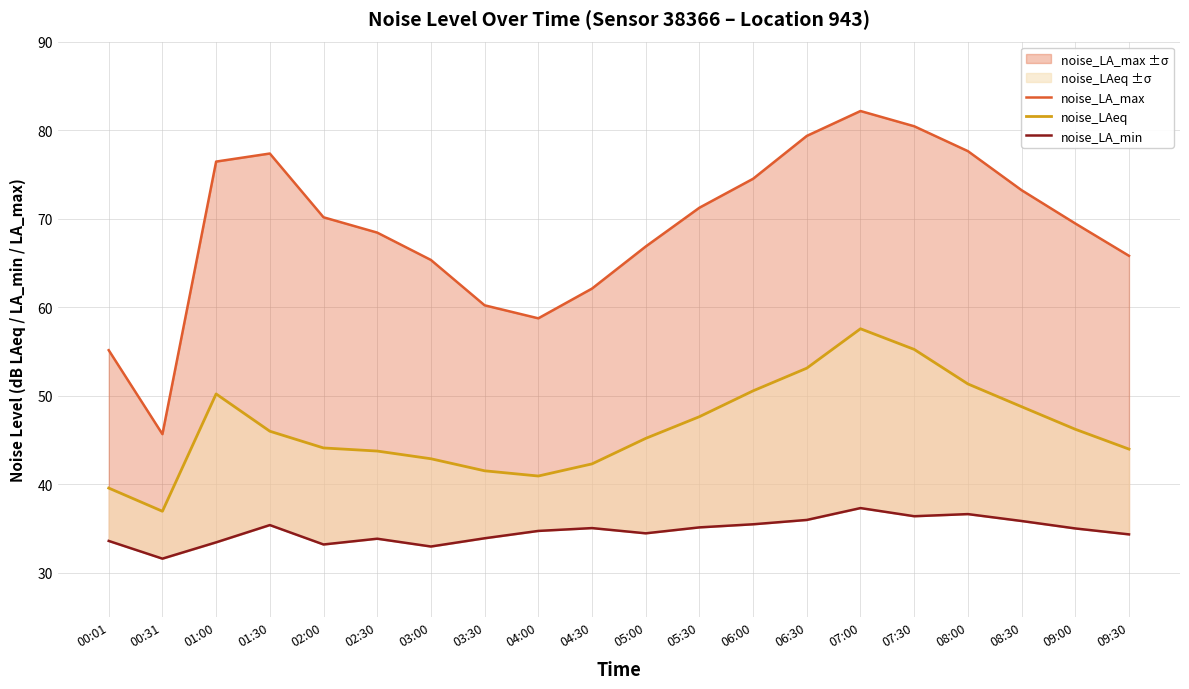

At which label is noise_LAeq closest to 47?

05:30